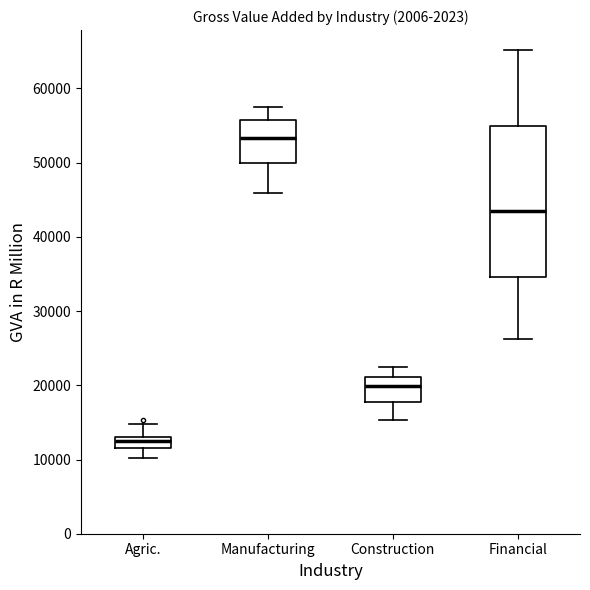

Which box is the tallest, from its lower edge to its upper edge?

Financial